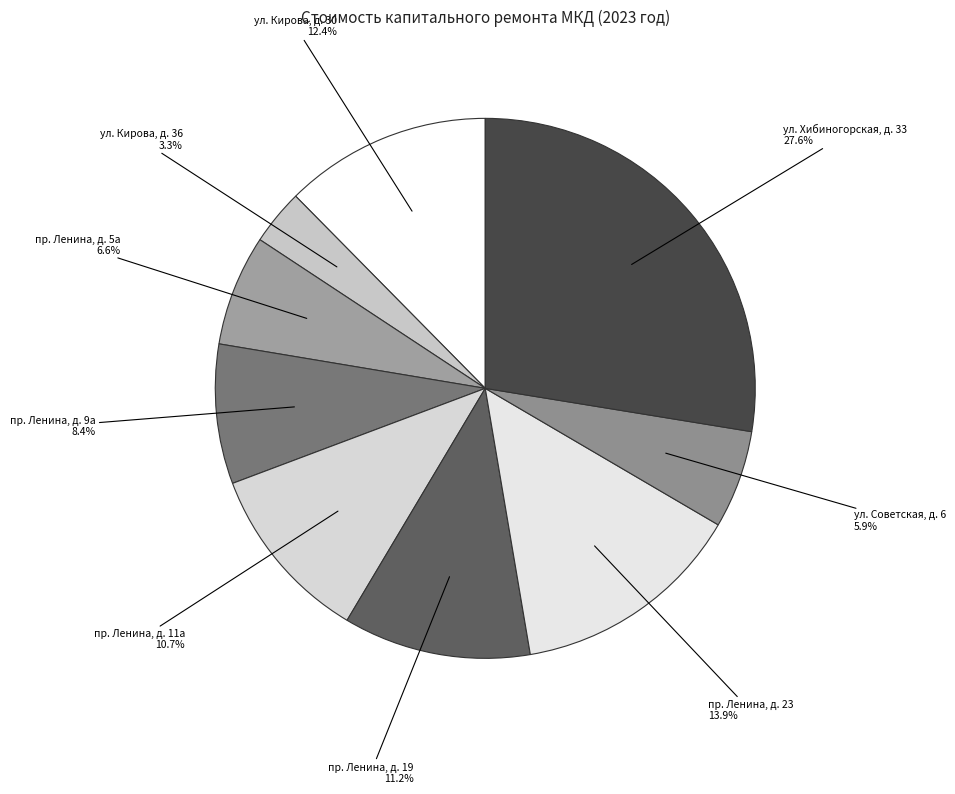

Does ул. Хибиногорская, д. 33 represent more than half of the total?

No